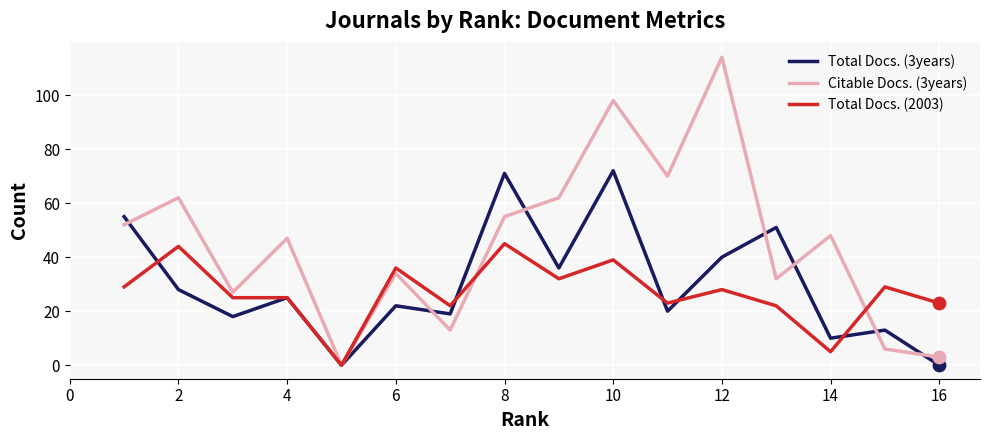

Which series has the largest range (max minus min)?

Citable Docs. (3years)